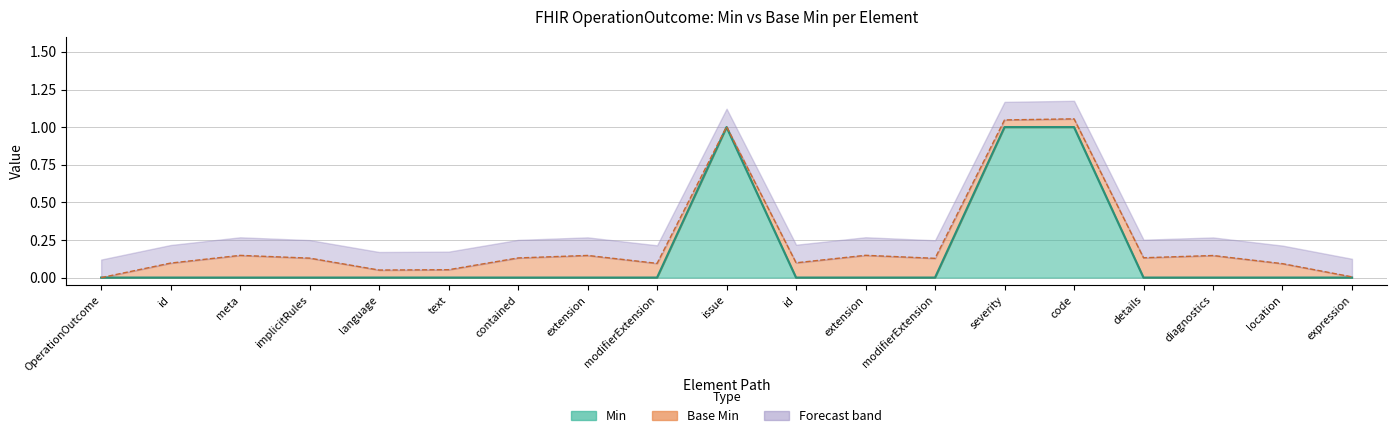

True or false: Base Min and Min cross at least once.

False